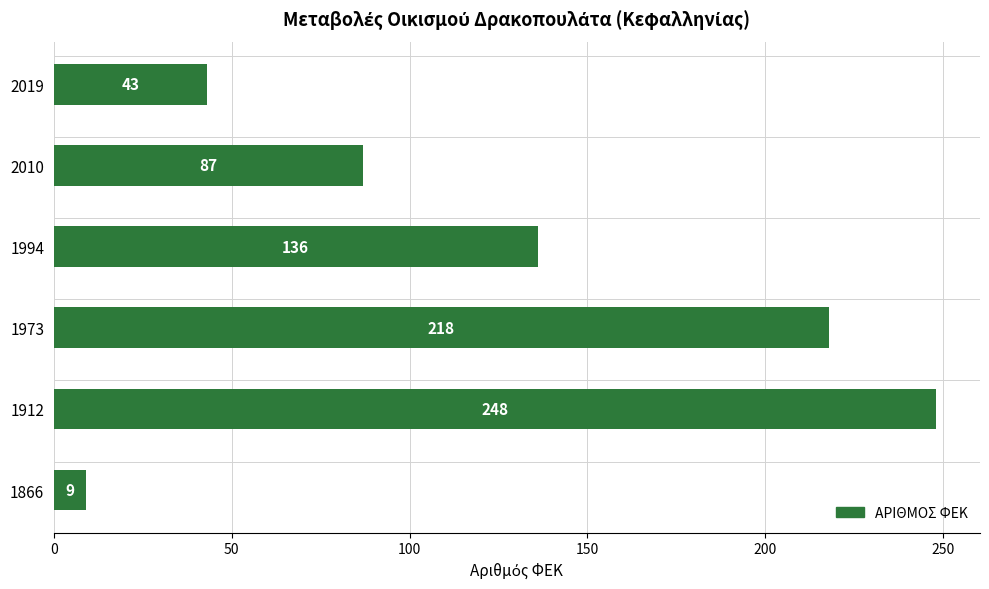

Is it true that the value at 1994 is 200?

False